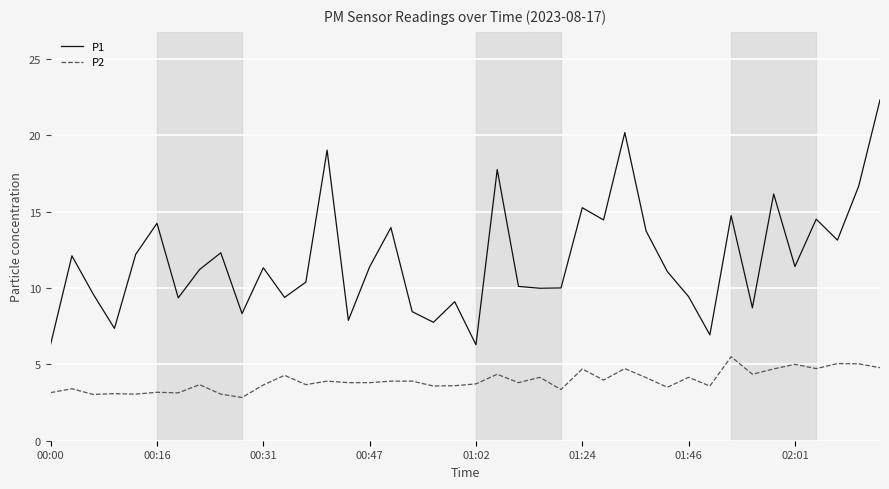

What is the maximum value shown in the chart?

22.3